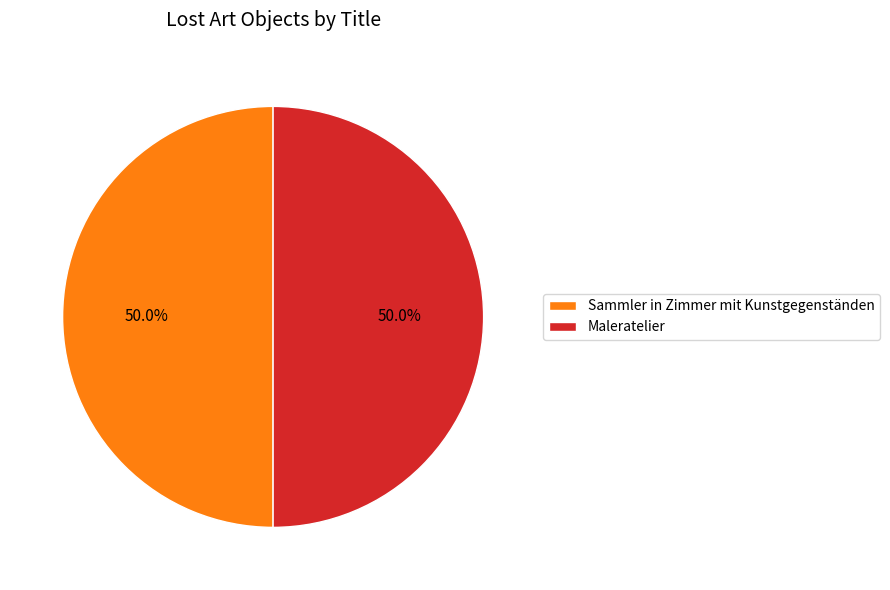

What percentage do Maleratelier and Sammler in Zimmer mit Kunstgegenständen together represent?

100.0%